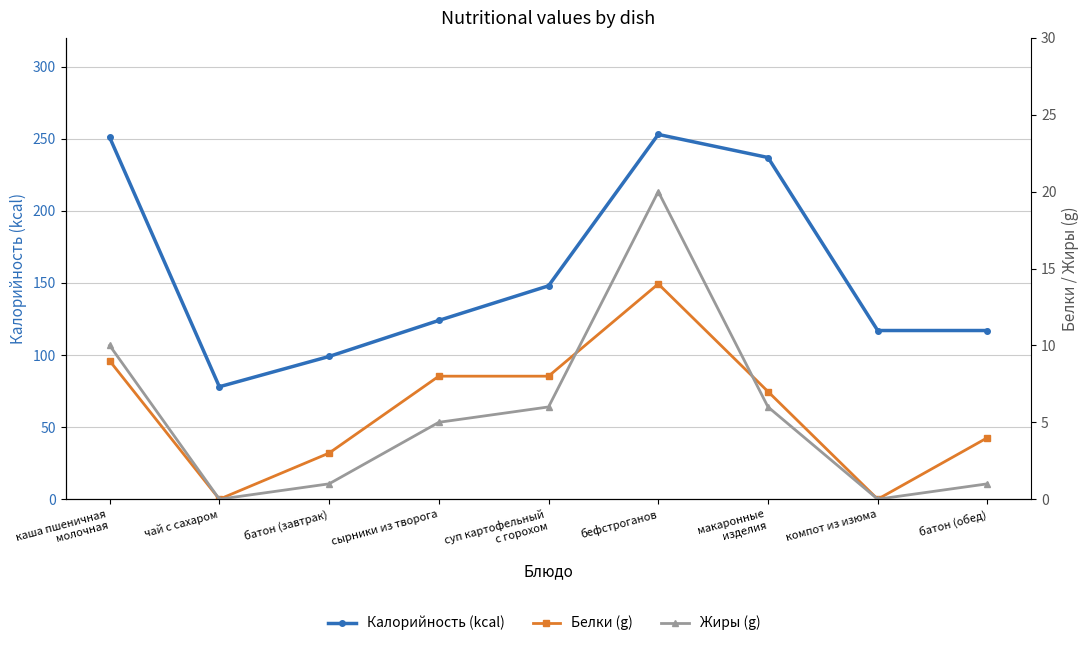

How many interior local peaks does the Калорийность (kcal) series have?

1